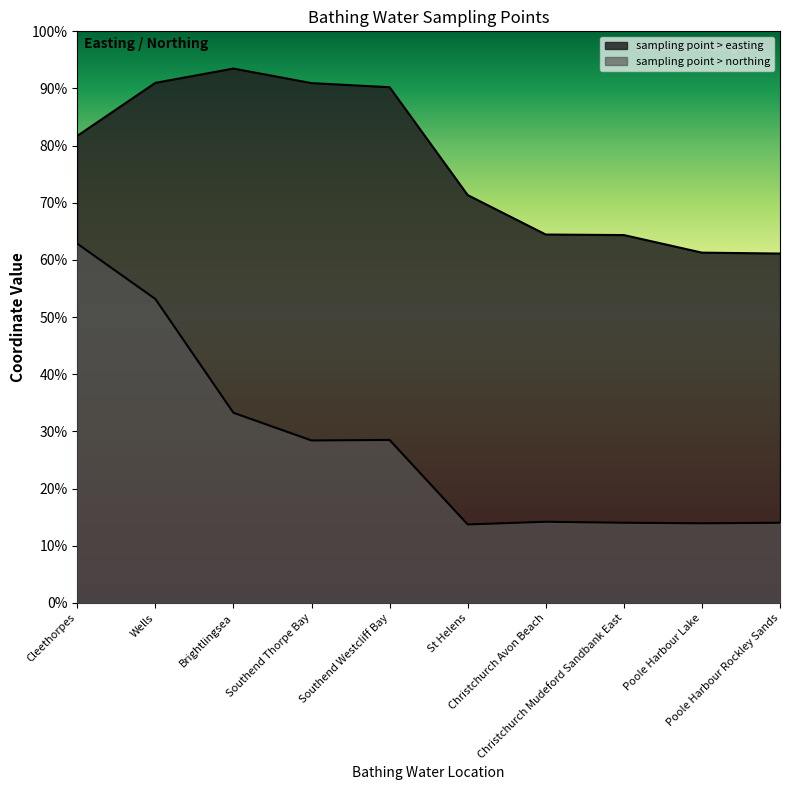

True or false: sampling point > easting and sampling point > northing intersect in this chart.

False